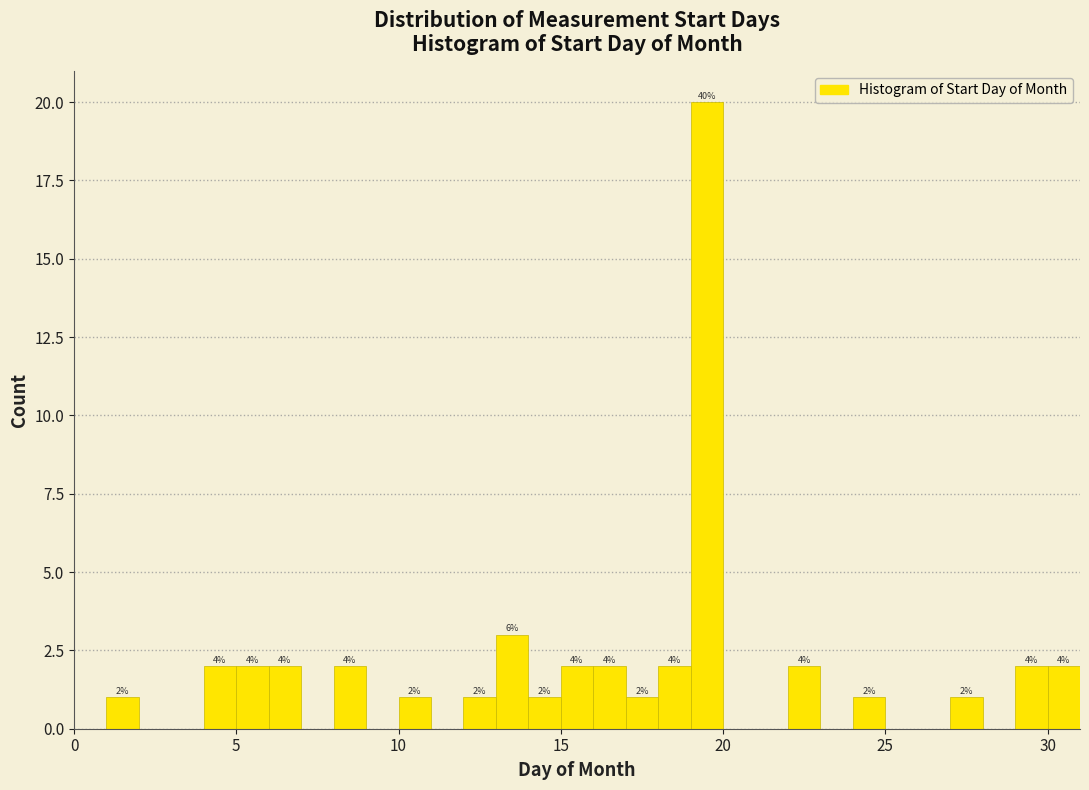

Read against the x-axis, roughly where is the centre of the tallest bar?

19.5